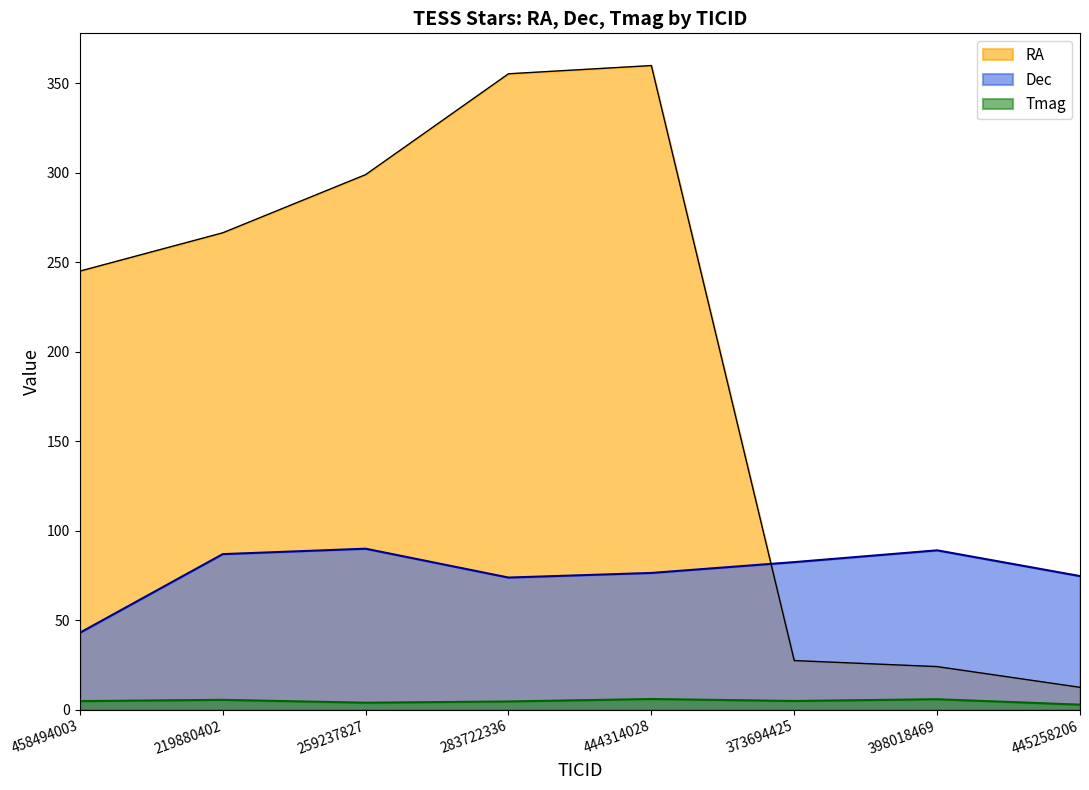

What is the total value across all series at 444314028?

442.5